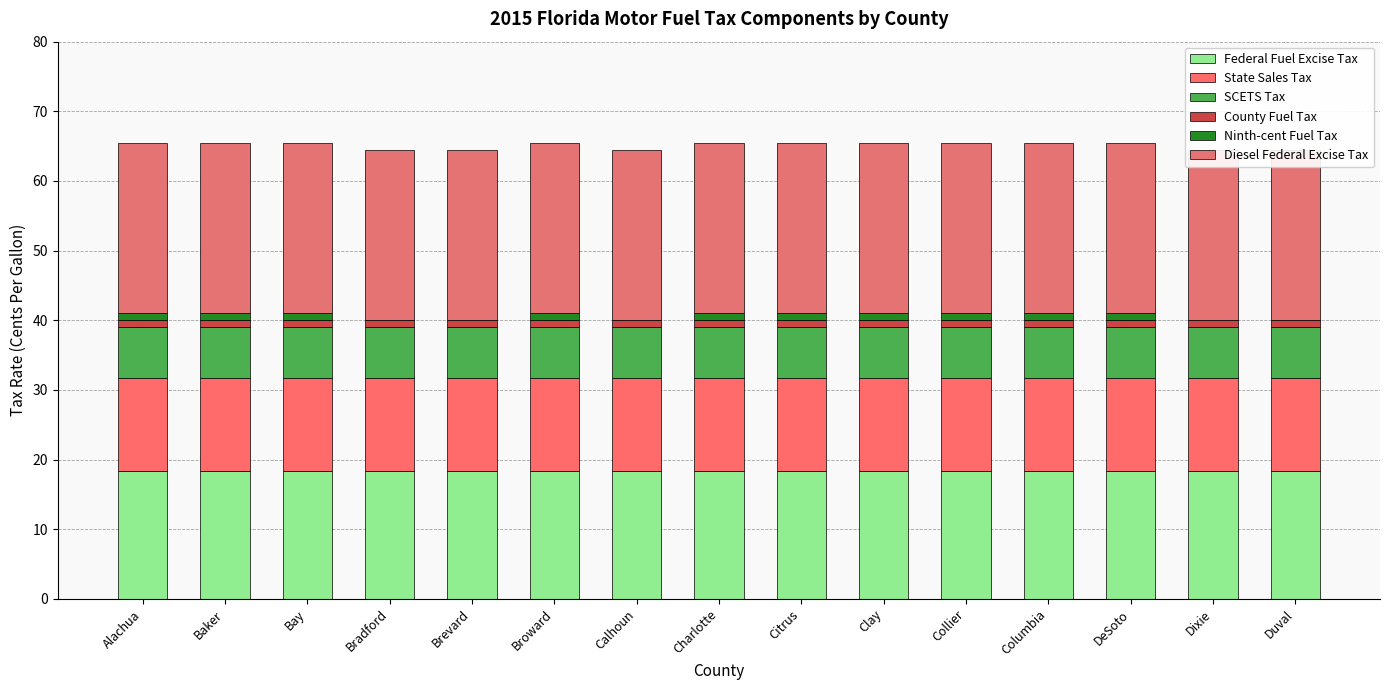

Which category has the highest value across all series?

Alachua